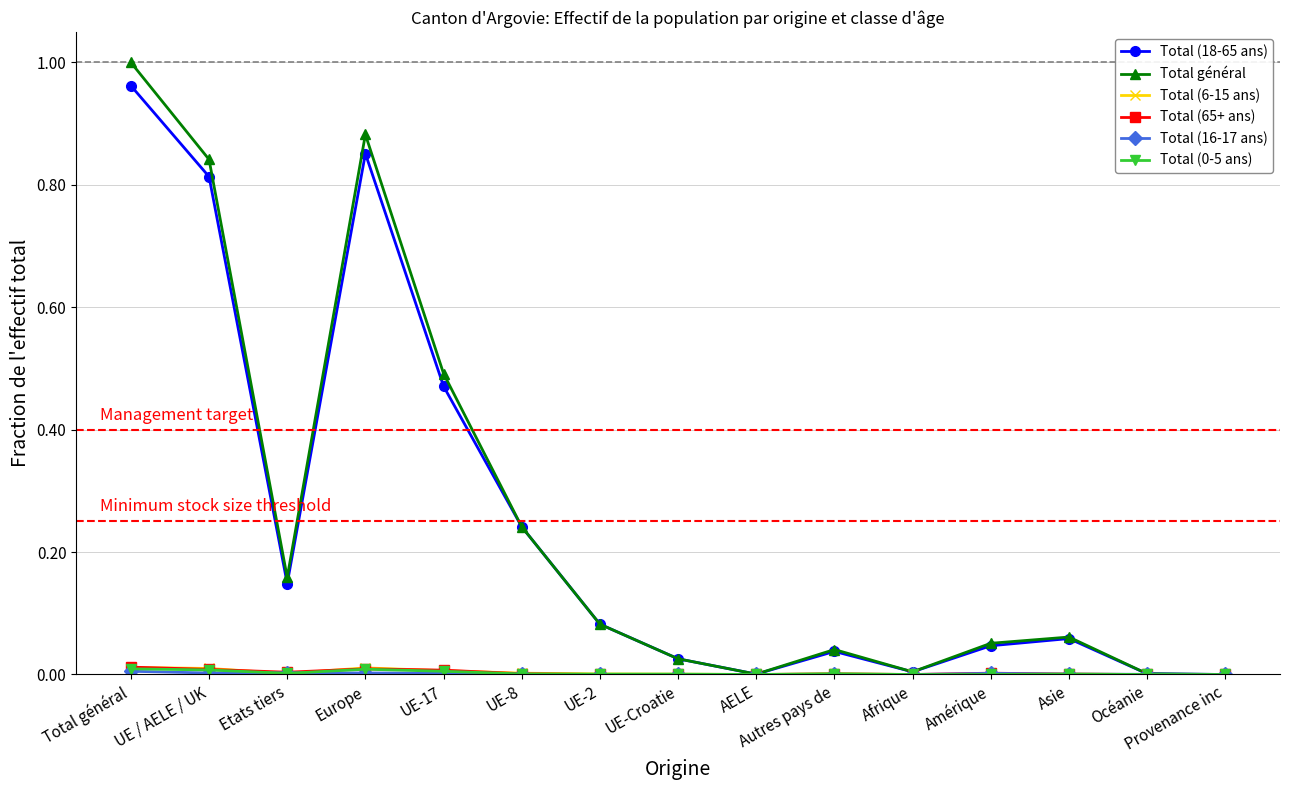

What is the label of the 1st point from the right?

Provenance inc